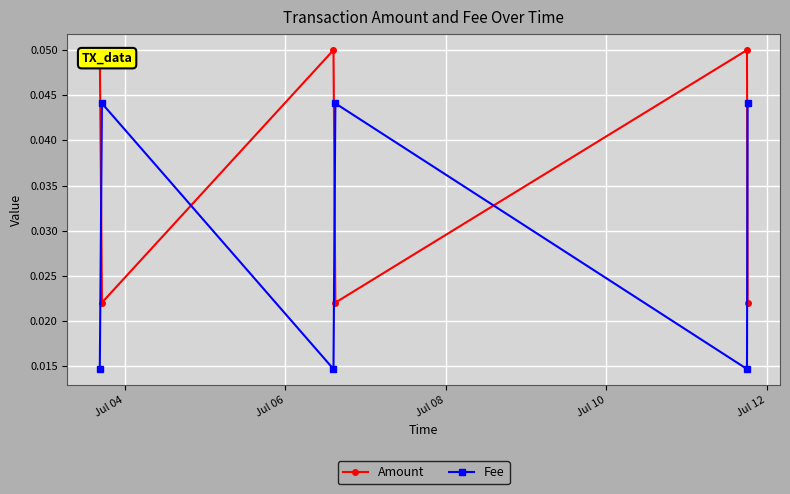

Which series has the largest range (max minus min)?

Fee